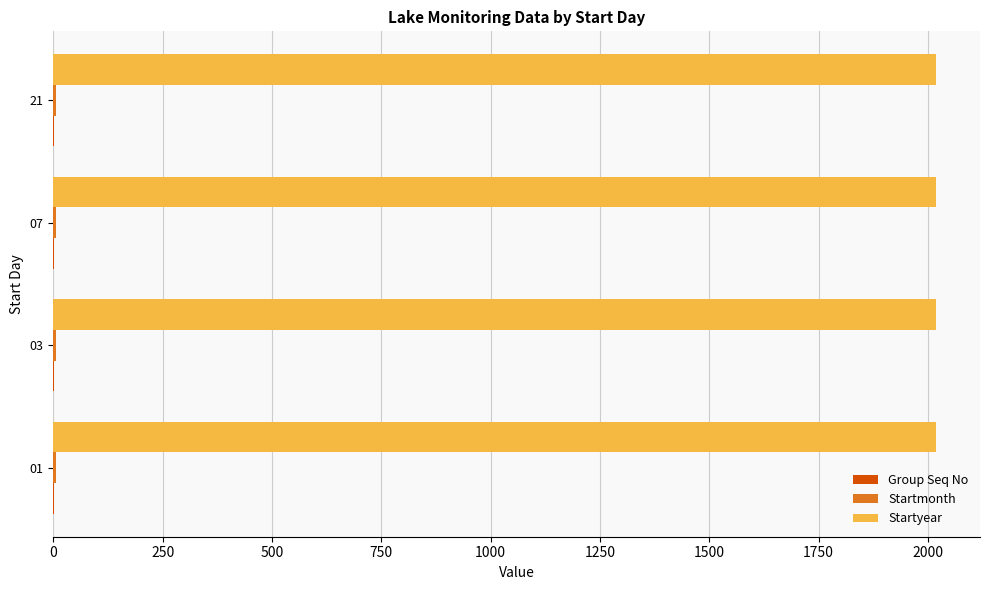

What is the greatest value displayed?

2018